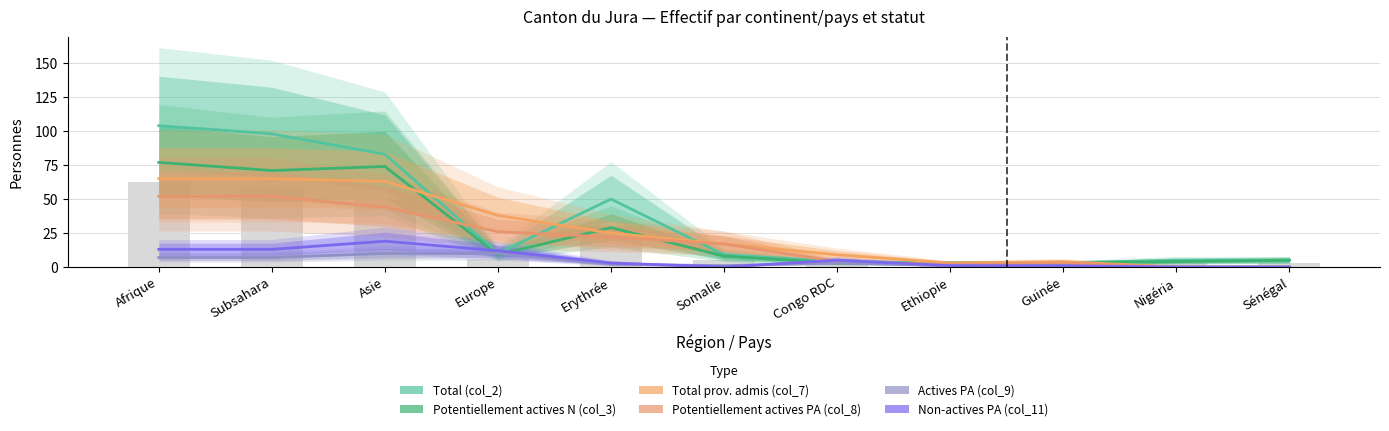

Is it true that Non-actives PA (col_11) equals 1 at Guinée?

False